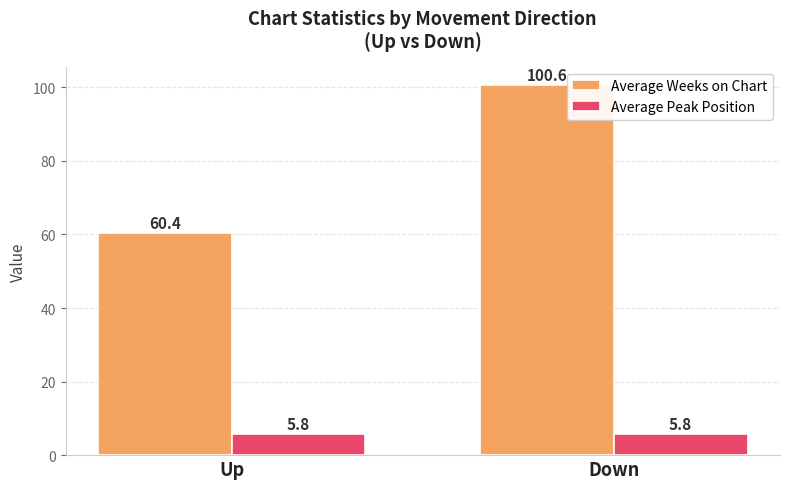

At which label does Average Weeks on Chart first exceed 100?

Down